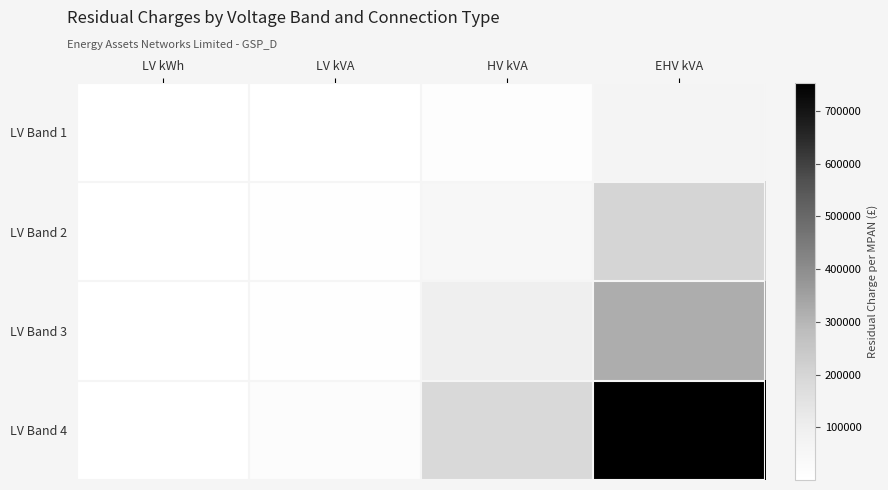

What is the sum of the LV Band 4 values at LV kVA and LV kWh?

20405.8